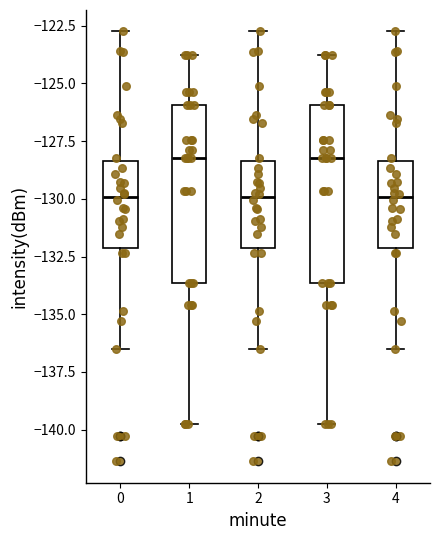

Reading left to right, transcribe this box plot: for each box, give where its median line is, the range the box spans, and where its two whiskers end, as read against the y-axis. The values are not printed on the chart, so give them approximately, as read against the axis.

0: median -130.0, box -132.0 to -128.5, whiskers -136.5 to -123.0
1: median -128.0, box -133.5 to -126.0, whiskers -140.0 to -124.0
2: median -130.0, box -132.0 to -128.5, whiskers -136.5 to -123.0
3: median -128.0, box -133.5 to -126.0, whiskers -140.0 to -124.0
4: median -130.0, box -132.0 to -128.5, whiskers -136.5 to -123.0